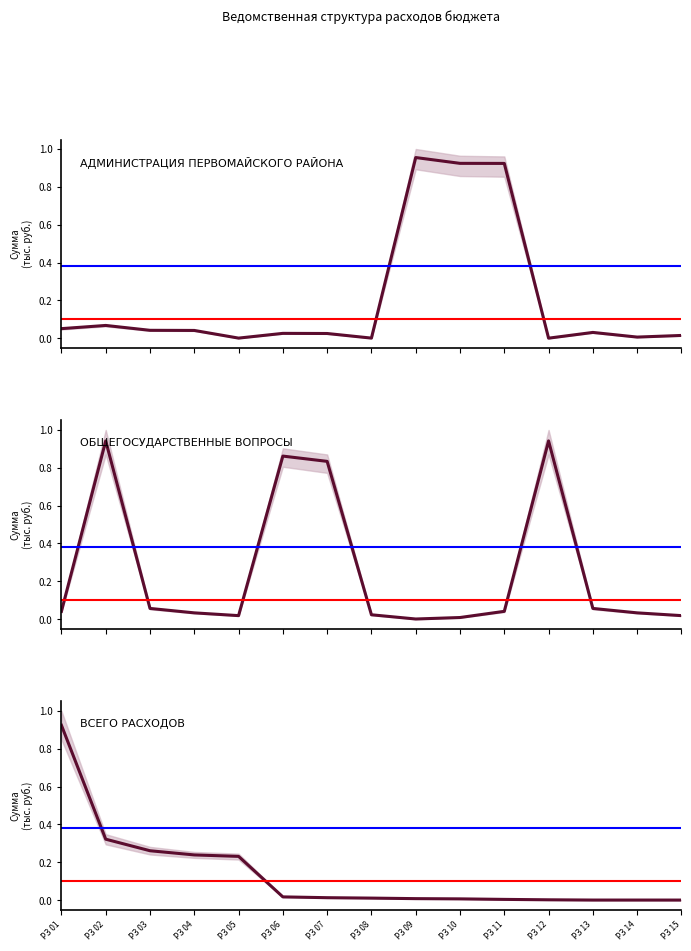

Which series has the widest spread of values?

АДМИНИСТРАЦИЯ ПЕРВОМАЙСКОГО РАЙОНА